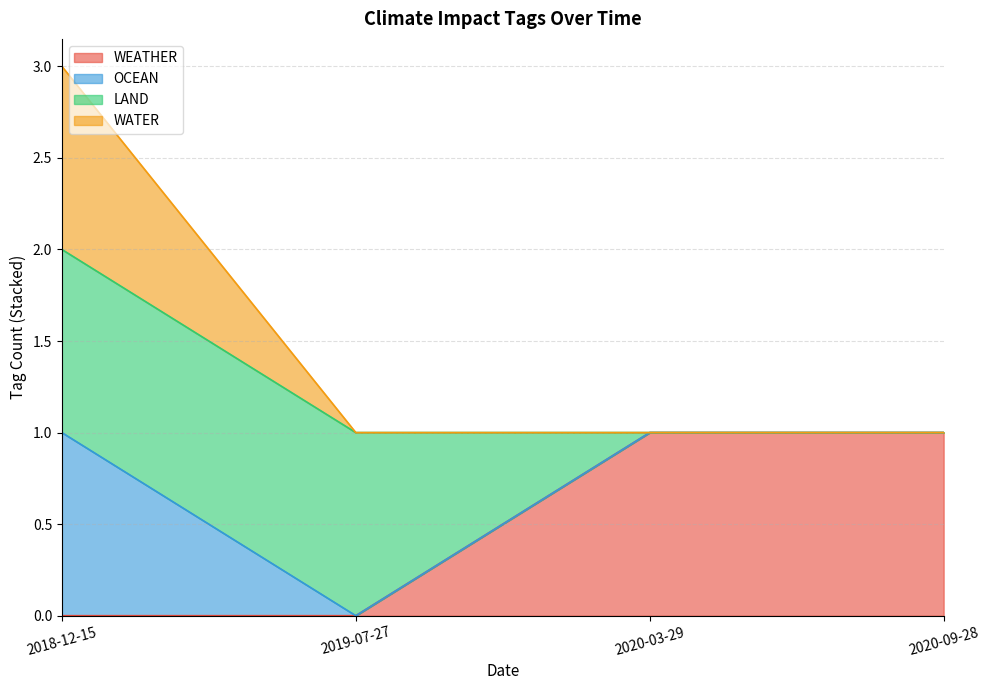

What is the spread (max minus min) of values at 2019-07-27?

1